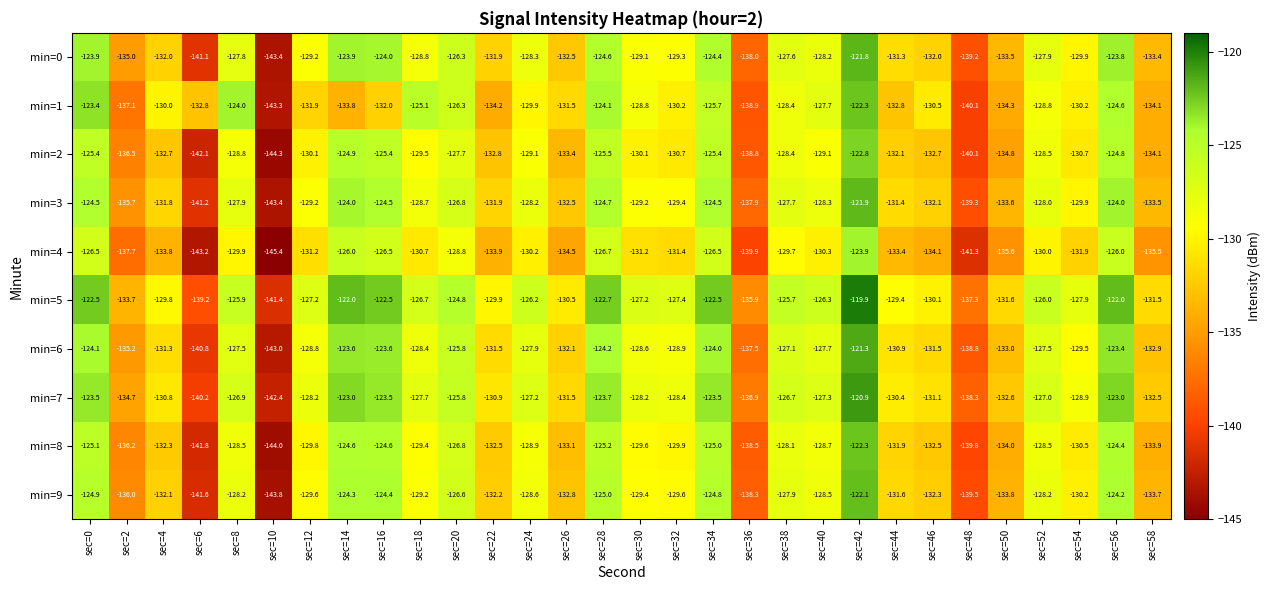

True or false: min=8 has a value of -64.9 at sec=42.

False